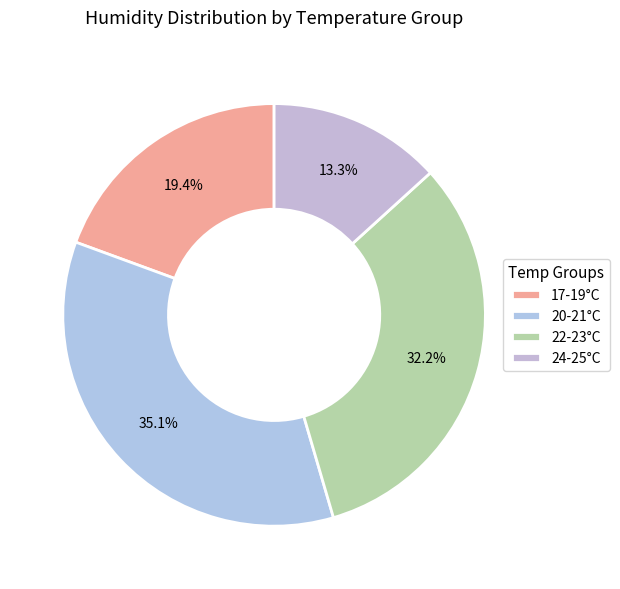

Which category has the smallest portion of the pie?

24-25°C